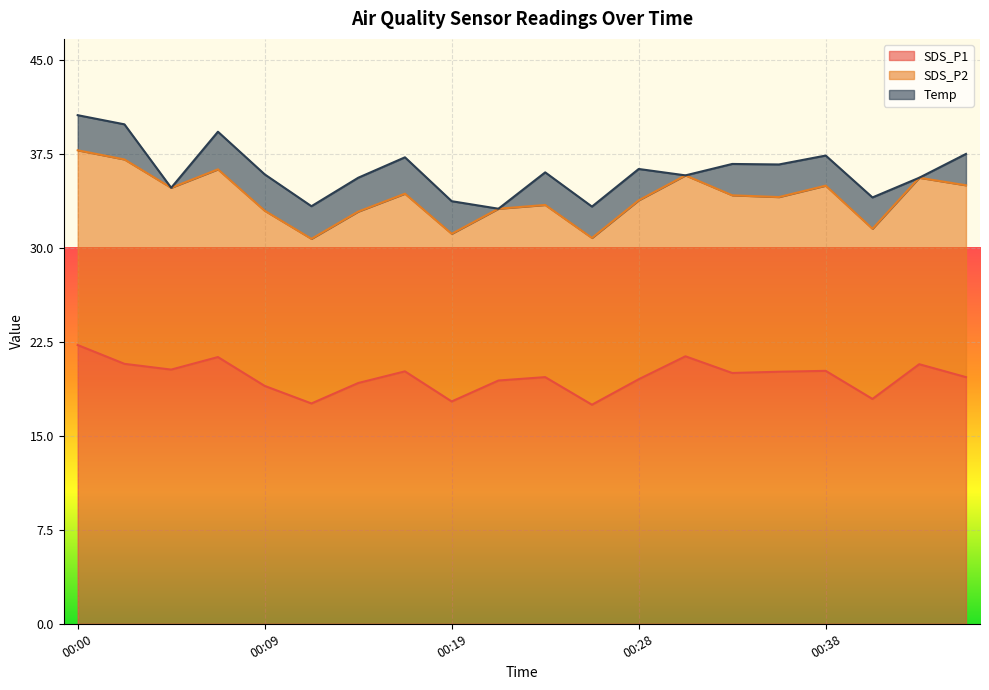

What is the difference between the SDS_P1 values at 00:26 and 00:40?

0.5